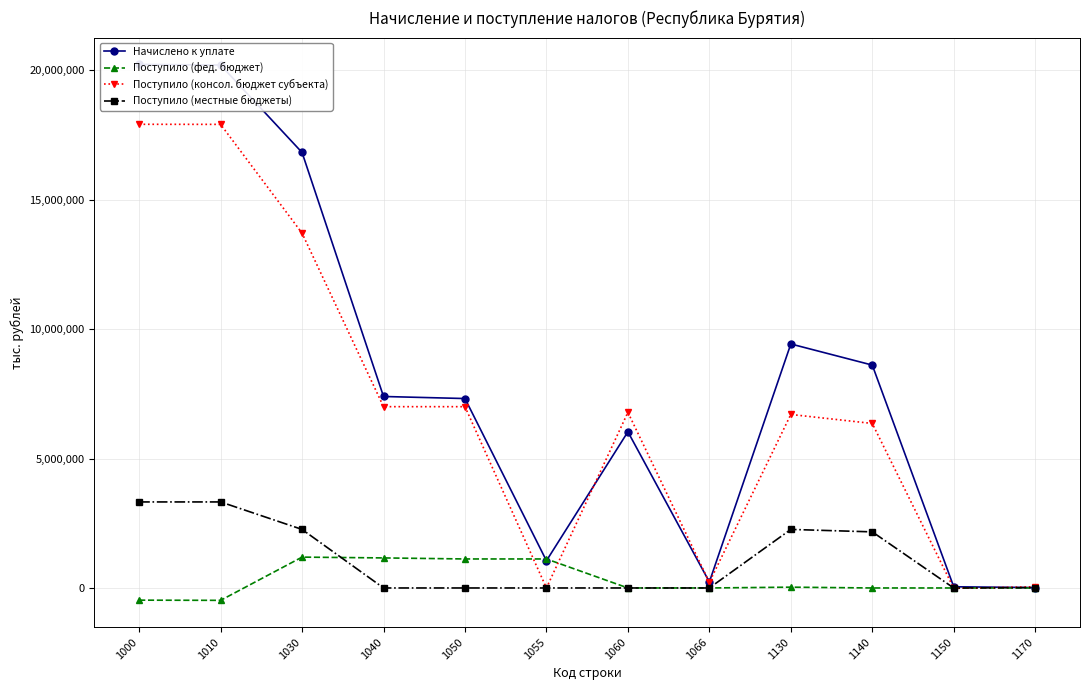

What is the total value across all series at 1055?

2172251